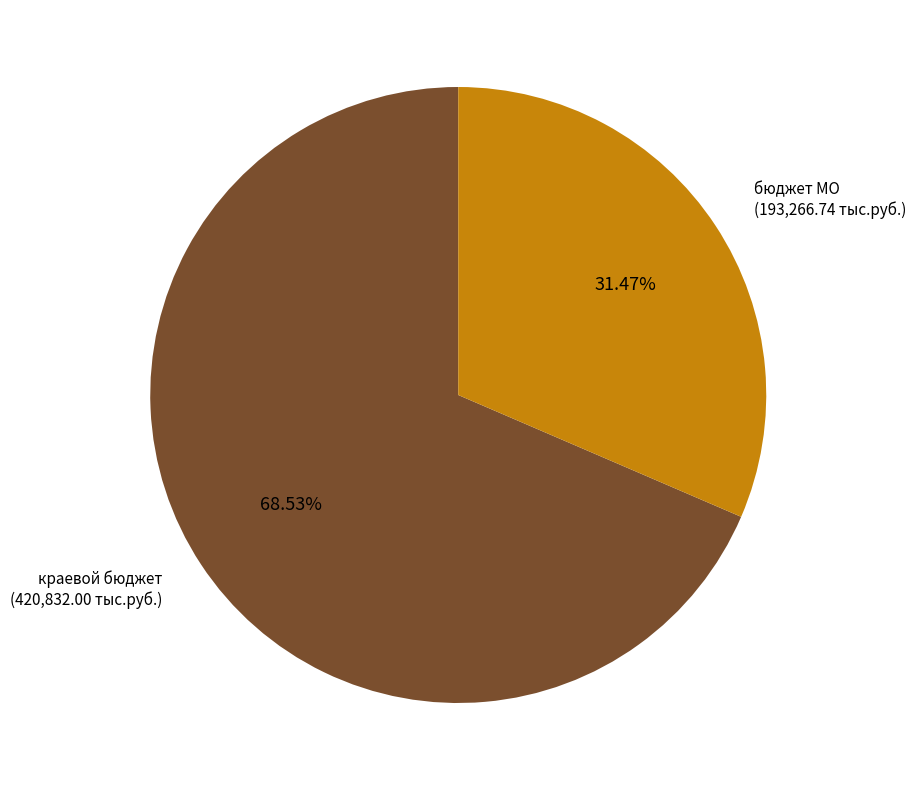

Does any single category account for the majority?

Yes